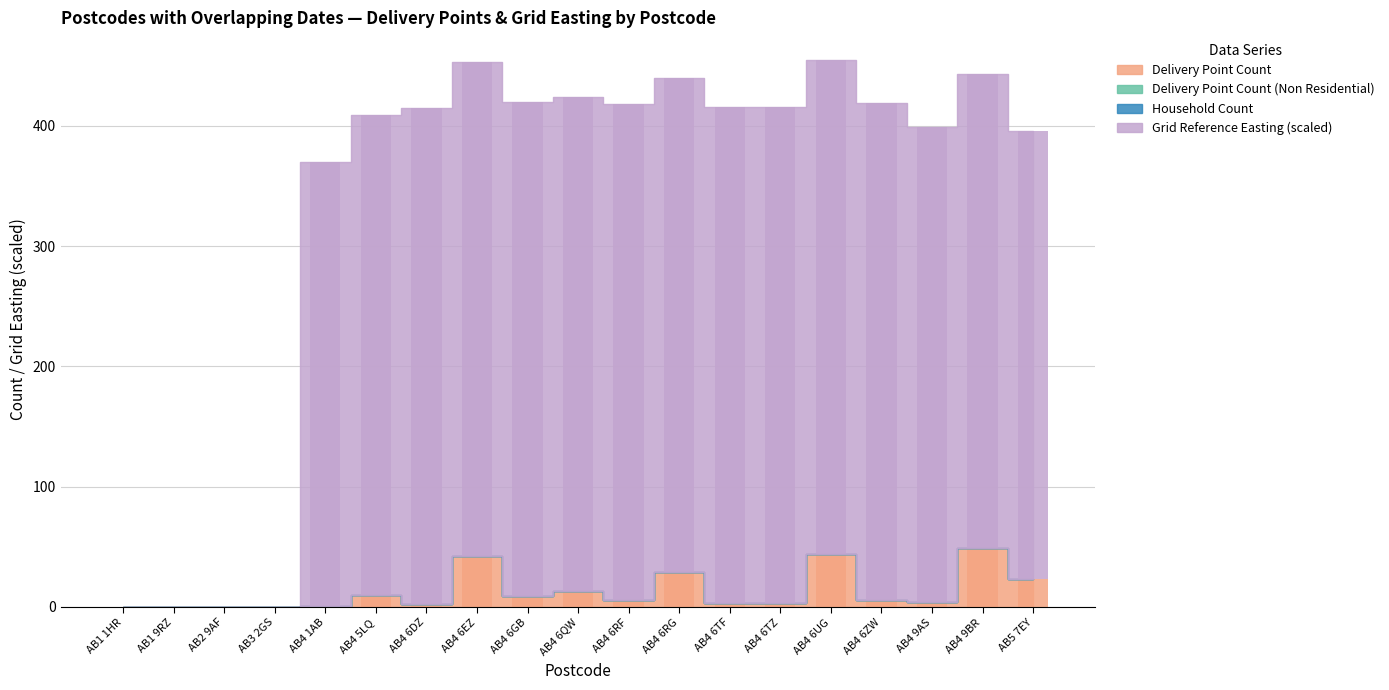

Reading right to left, transcribe all the data shown in this chart.

Delivery Point Count: AB5 7EY=23	AB4 9BR=49	AB4 9AS=4	AB4 6ZW=6	AB4 6UG=44	AB4 6TZ=3	AB4 6TF=3	AB4 6RG=29	AB4 6RF=6	AB4 6QW=13	AB4 6GB=9	AB4 6EZ=42	AB4 6DZ=2	AB4 5LQ=10	AB4 1AB=1	AB3 2GS=0	AB2 9AF=0	AB1 9RZ=0	AB1 1HR=0
Grid Reference Easting (scaled): AB5 7EY=373	AB4 9BR=394	AB4 9AS=395	AB4 6ZW=413	AB4 6UG=411	AB4 6TZ=413	AB4 6TF=413	AB4 6RG=411	AB4 6RF=412	AB4 6QW=411	AB4 6GB=411	AB4 6EZ=411	AB4 6DZ=413	AB4 5LQ=399	AB4 1AB=369	AB3 2GS=0	AB2 9AF=0	AB1 9RZ=0	AB1 1HR=0